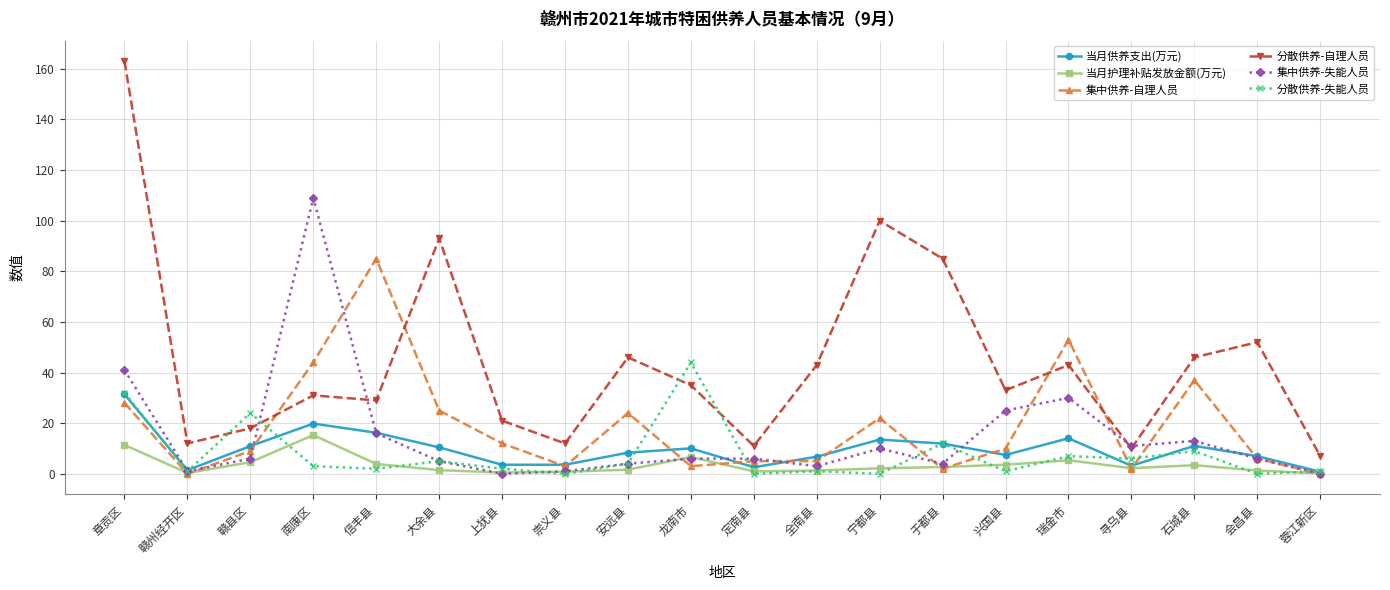

What is the difference between the 集中供养-失能人员 values at 龙南市 and 兴国县?

19.0